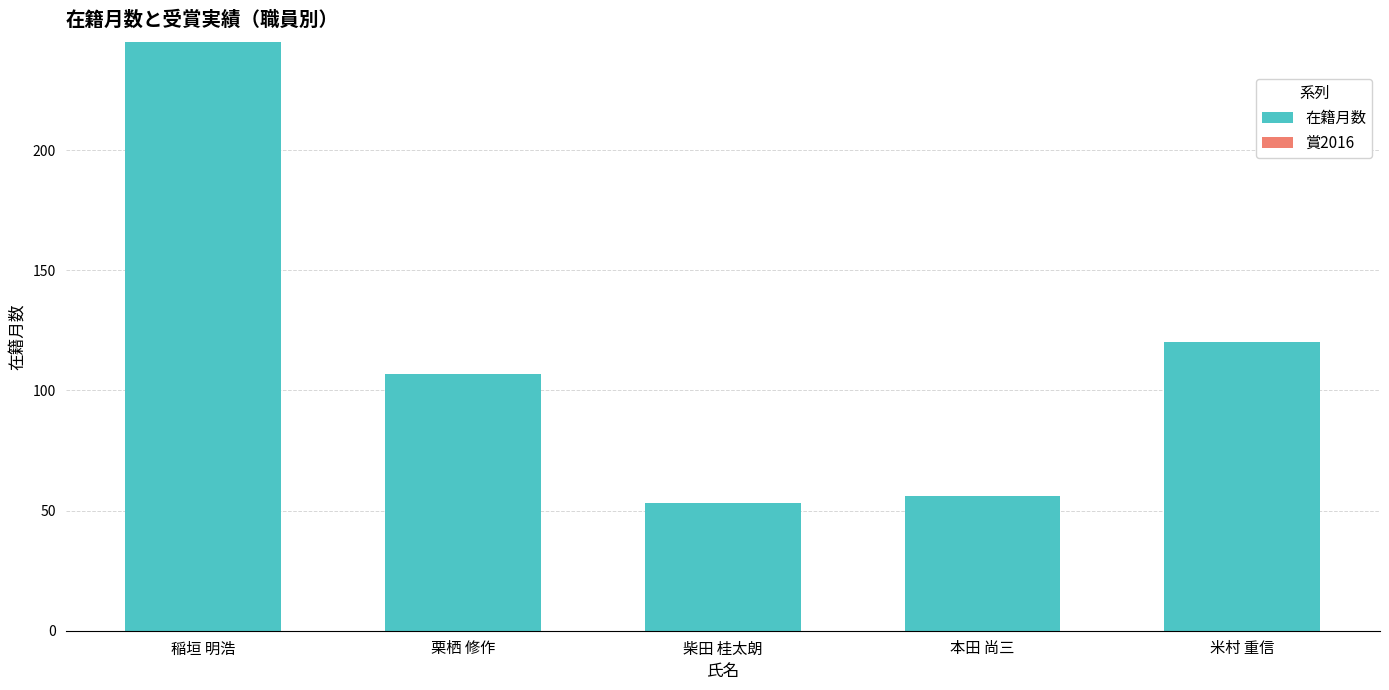

Which label corresponds to the largest value in the chart?

稲垣 明浩